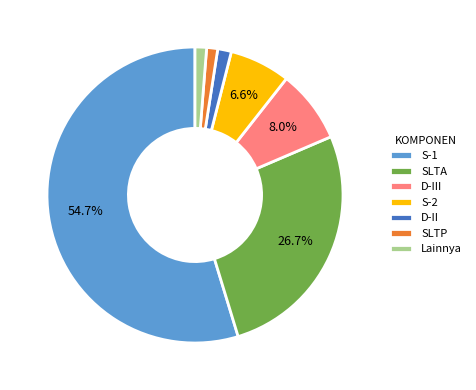

Which has a higher value, SLTA or D-II?

SLTA